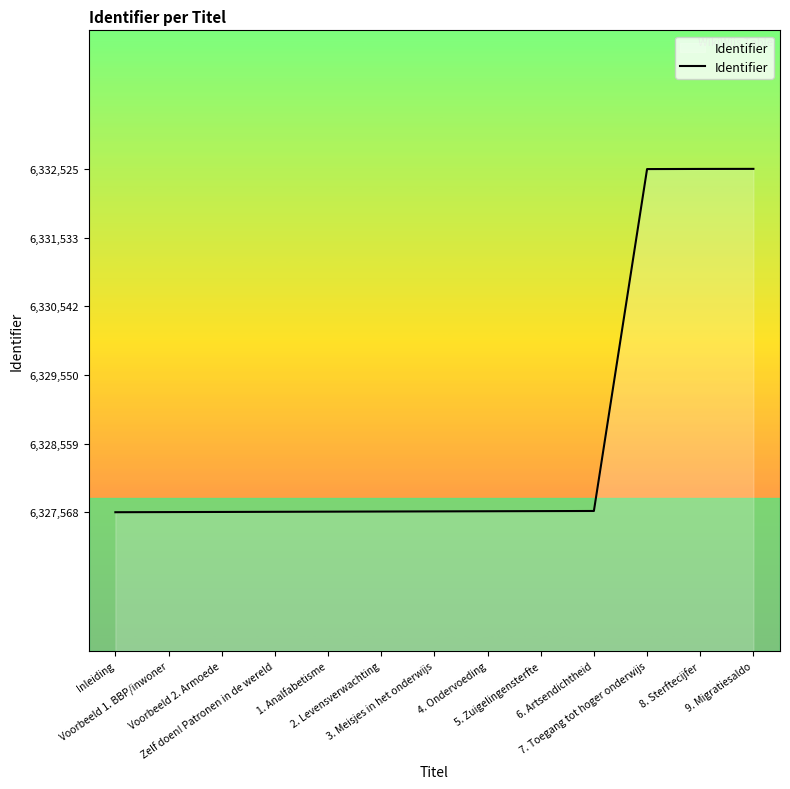

What is the smallest value displayed?

6327568